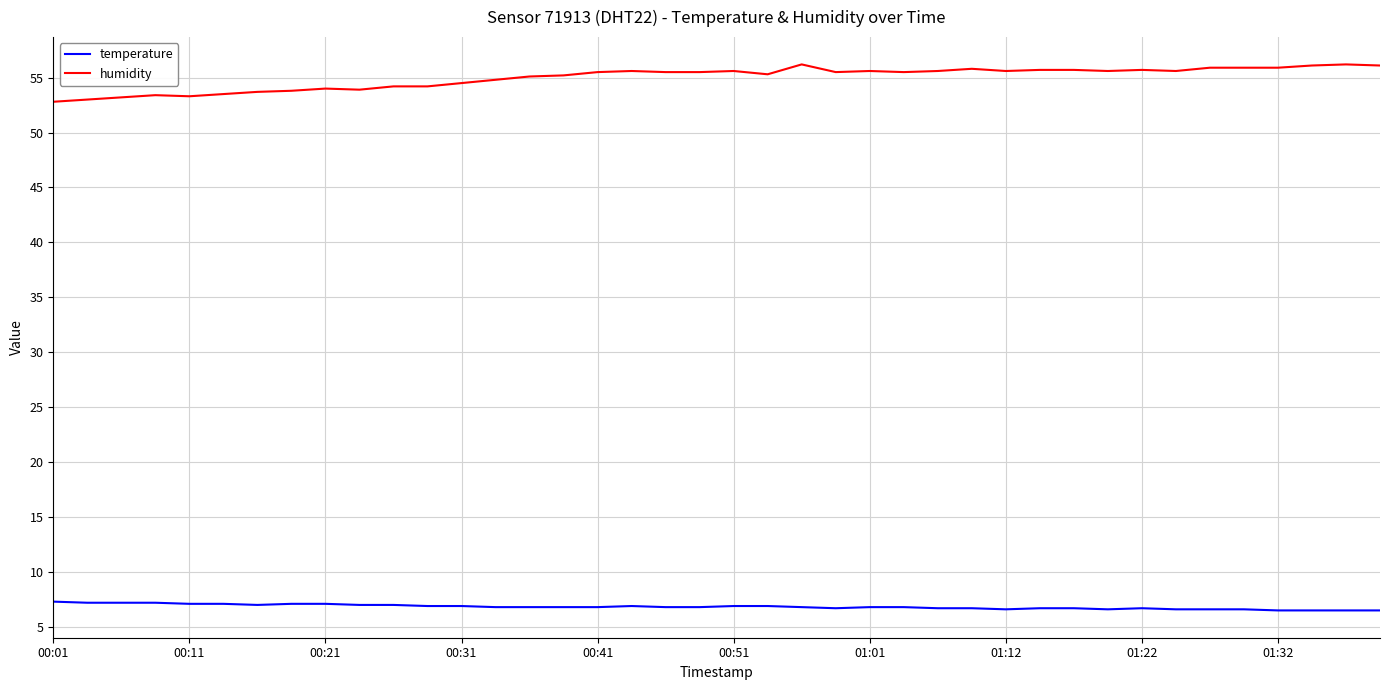

Which series has the largest total across all categories?

humidity